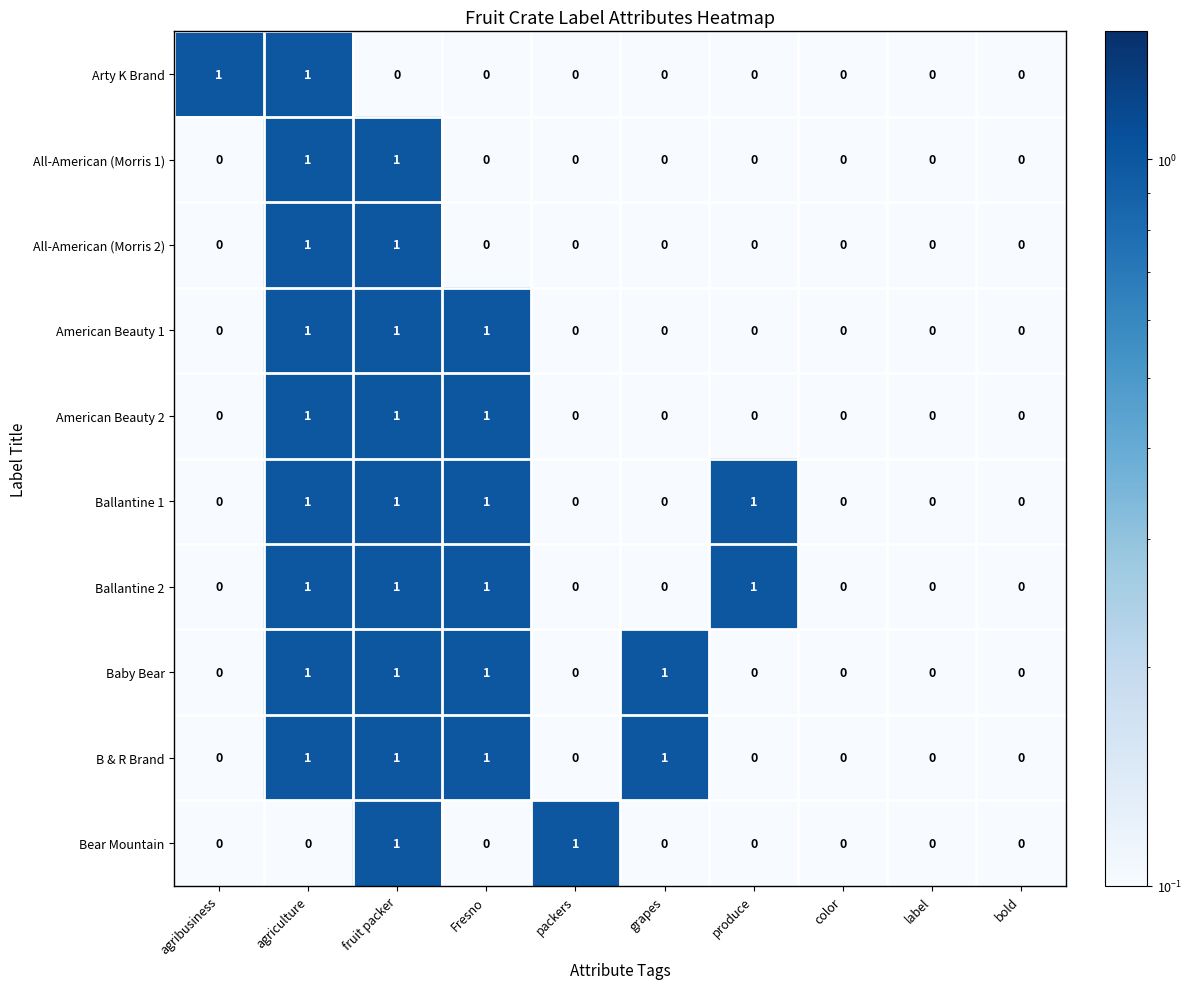

How many Baby Bear values are between 0 and 1?

10